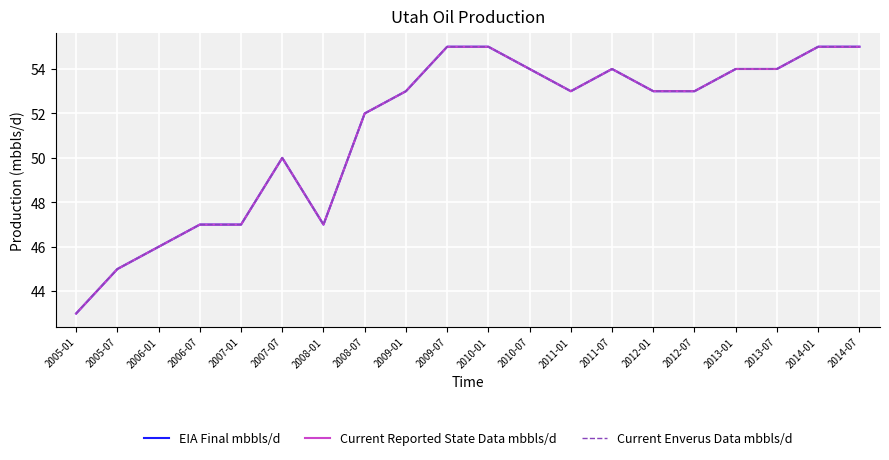

Is this an area chart (filled region under the line)?

No